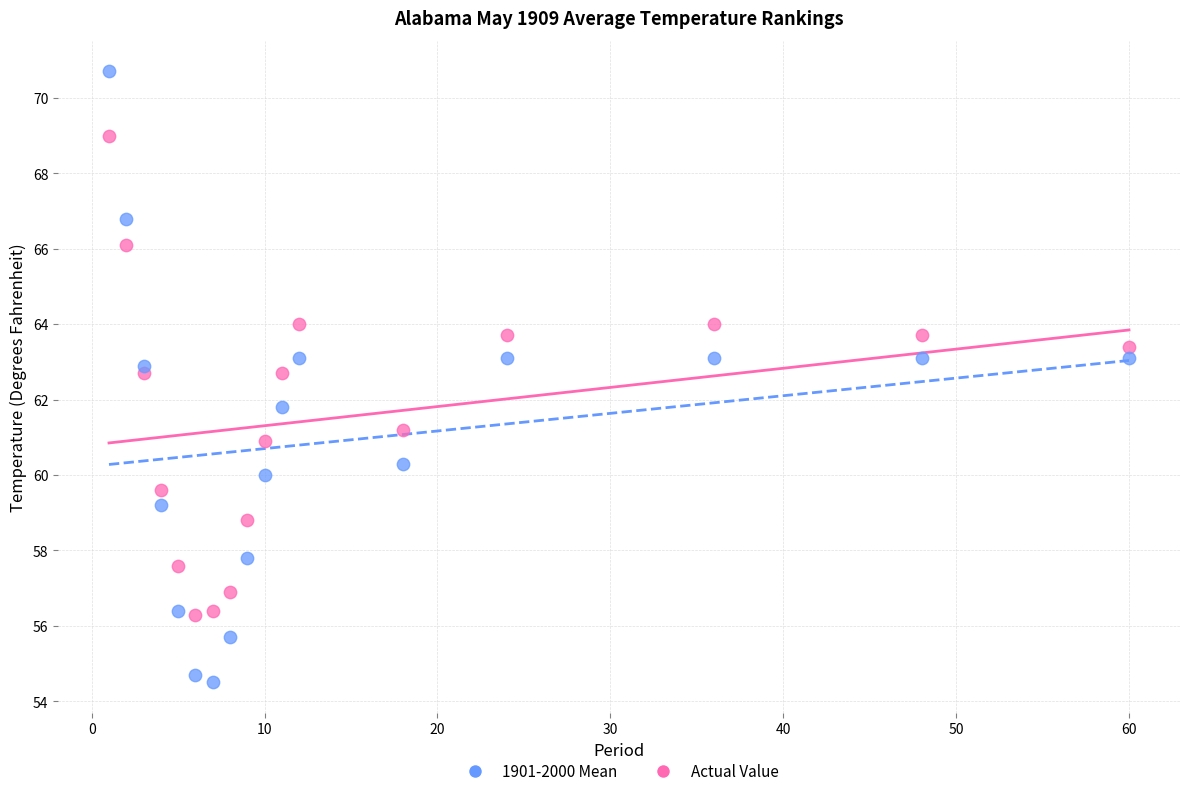

Which series reaches the minimum Y coordinate?

1901-2000 Mean